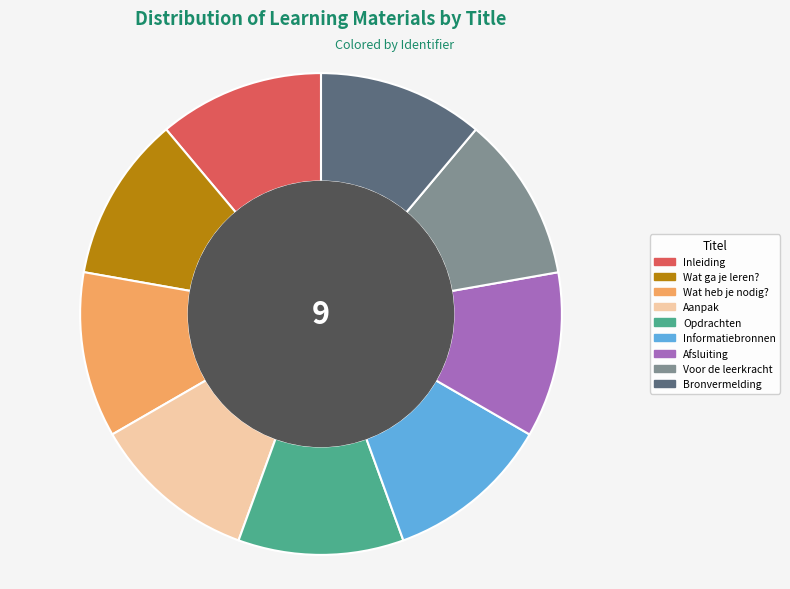

Is there a majority slice in this chart?

No